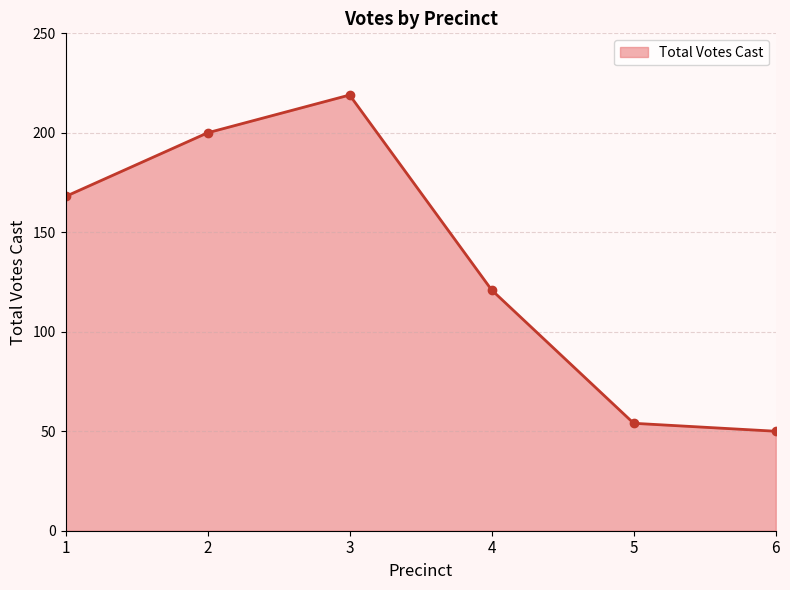

Rank the categories by value from lowest to highest.

6, 5, 4, 1, 2, 3